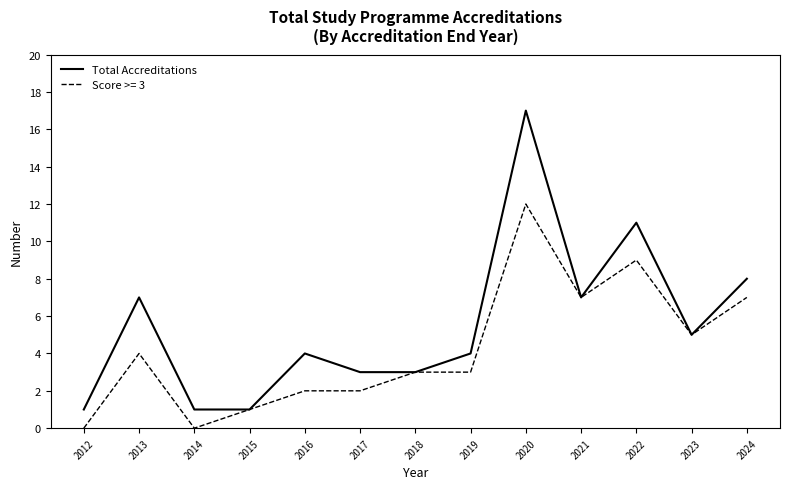

What is the maximum value shown in the chart?

17